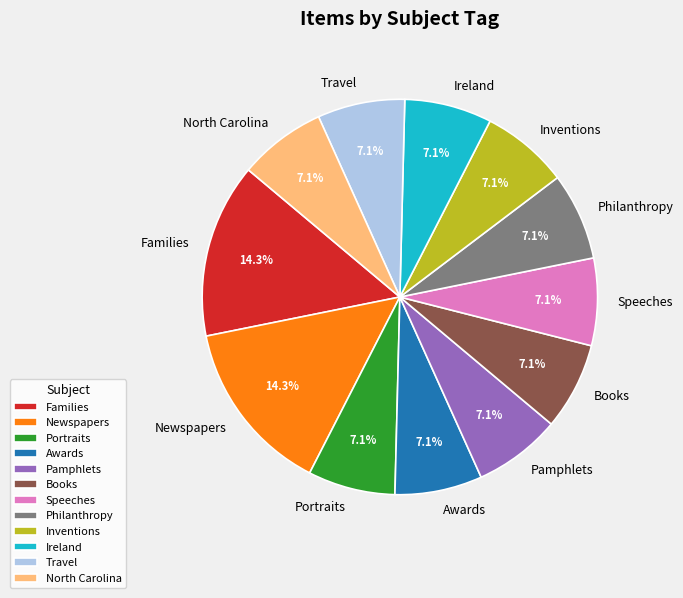

Does Families represent more than half of the total?

No